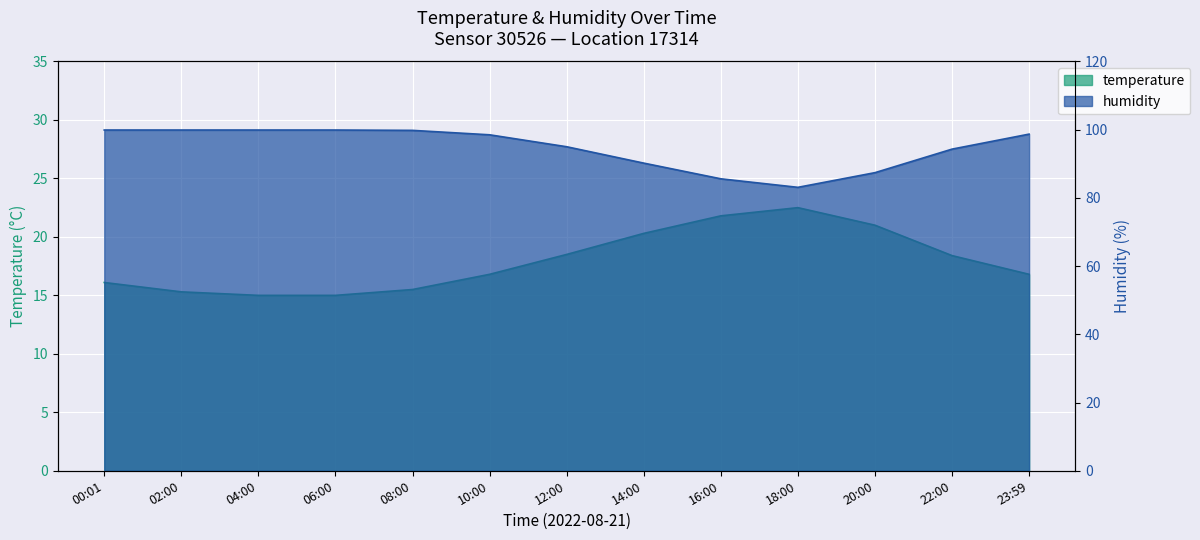

What is the label of the 11th point from the right?

04:00